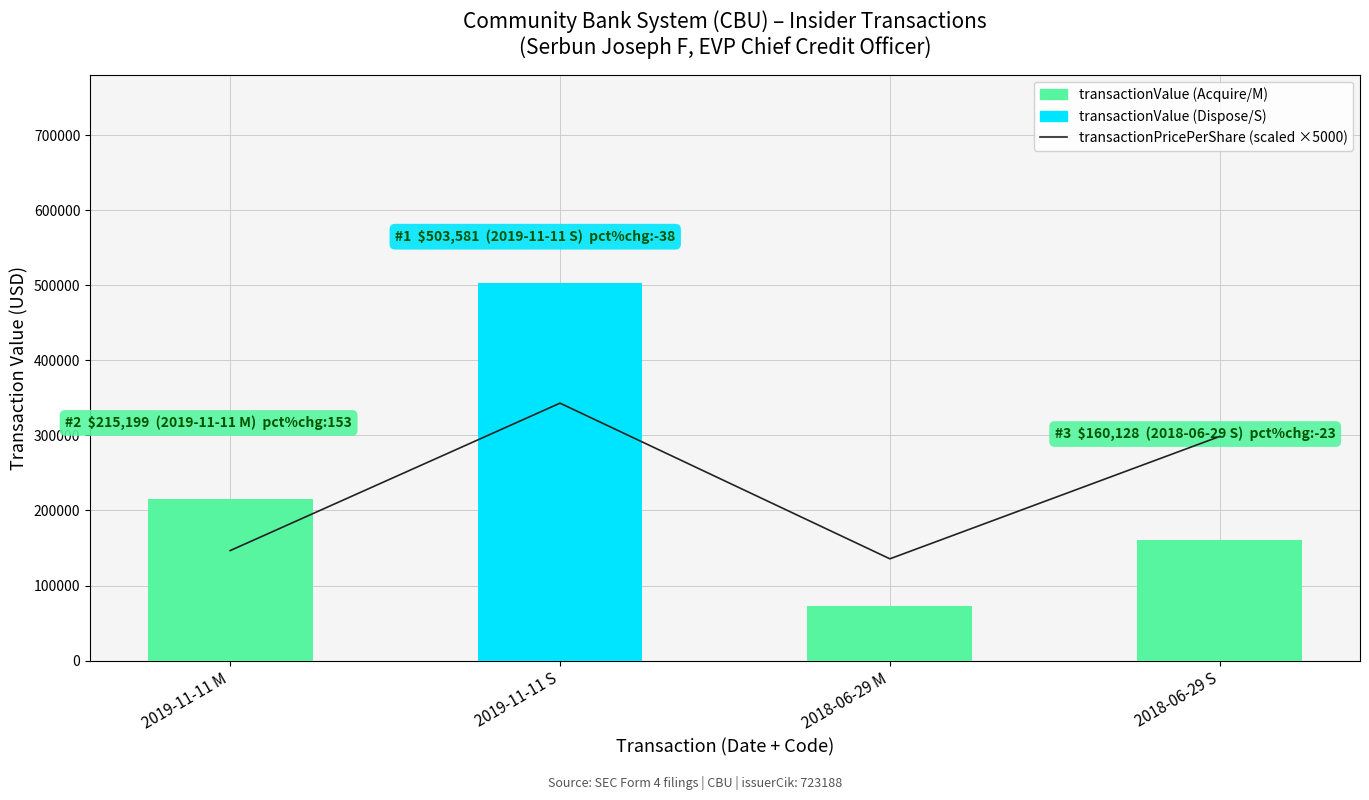

What position from the right is 2019-11-11 M?

4